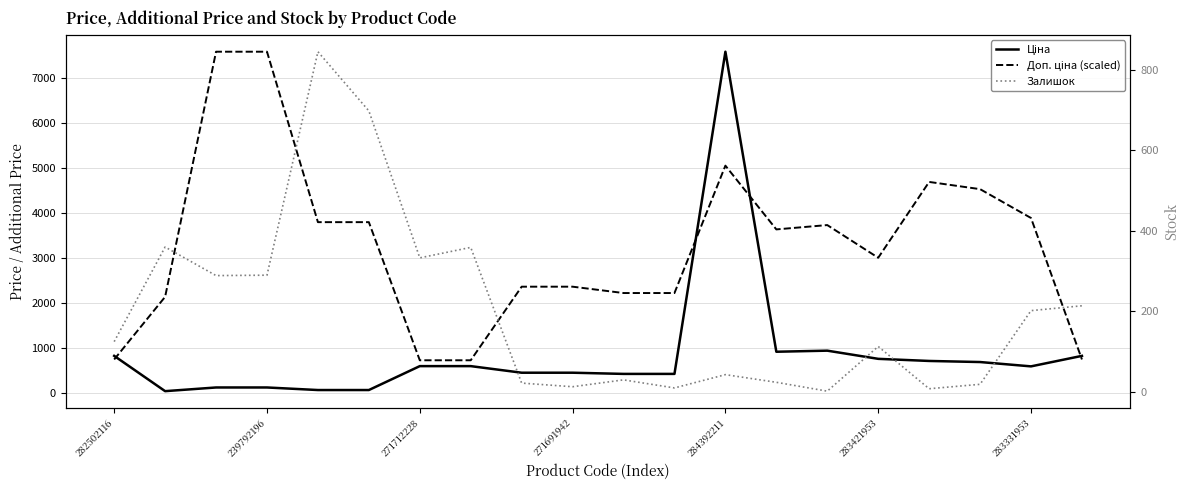

What is the difference between the maximum and second lowest values in the Доп. ціна (scaled) series?

6876.4